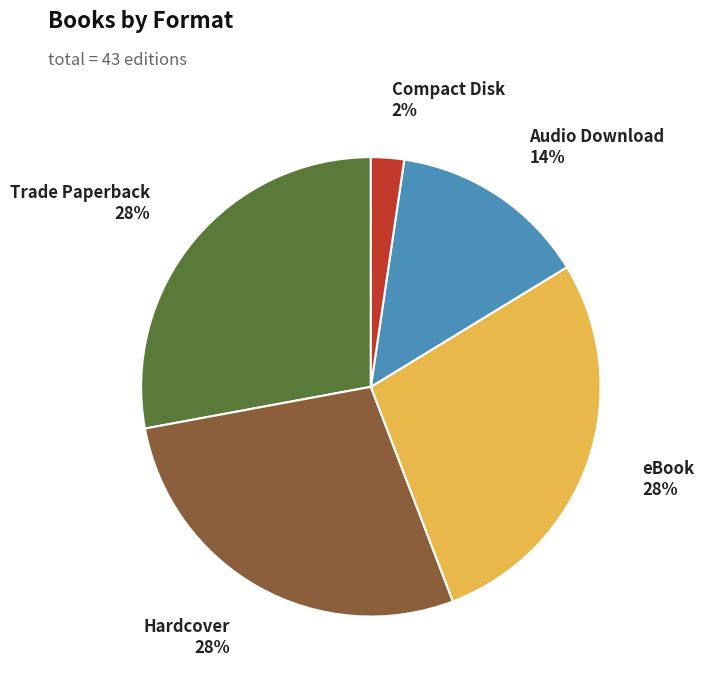

How many slices are in this pie chart?

5